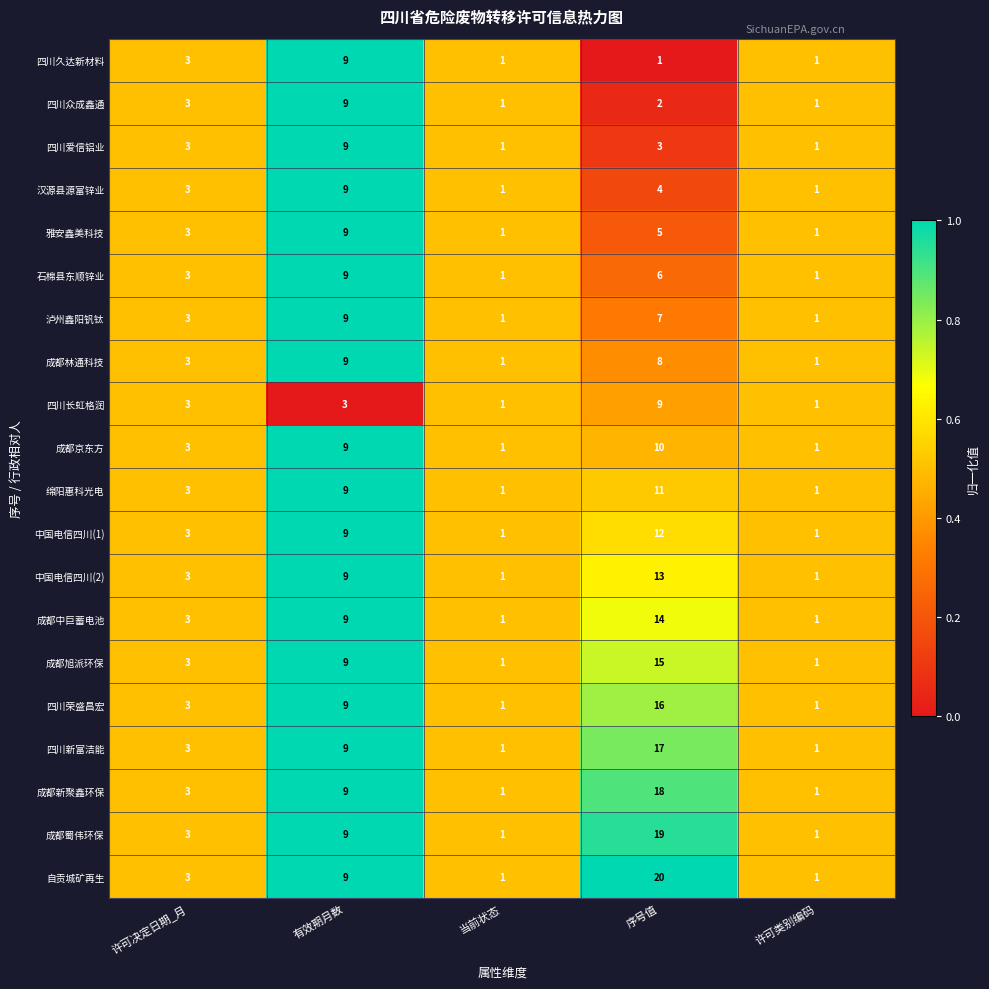

At 序号值, list the series in order from smallest to largest.

四川久达新材料, 四川众成鑫通, 四川爱信铝业, 汉源县源富锌业, 雅安鑫美科技, 石棉县东顺锌业, 泸州鑫阳钒钛, 成都林通科技, 四川长虹格润, 成都京东方, 绵阳惠科光电, 中国电信四川(1), 中国电信四川(2), 成都中巨蓄电池, 成都旭派环保, 四川荣盛昌宏, 四川新富洁能, 成都新聚鑫环保, 成都蜀伟环保, 自贡城矿再生